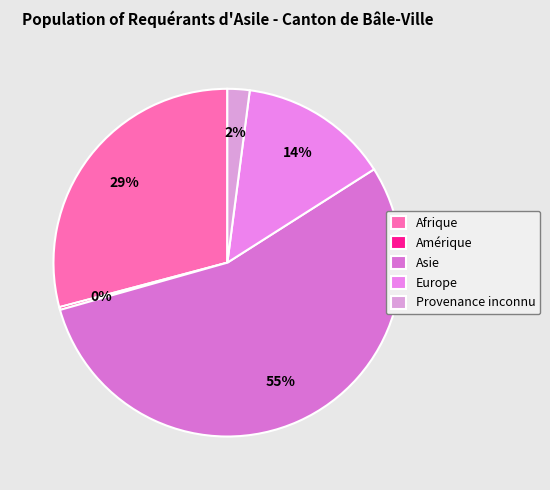

Which category accounts for the majority?

Asie